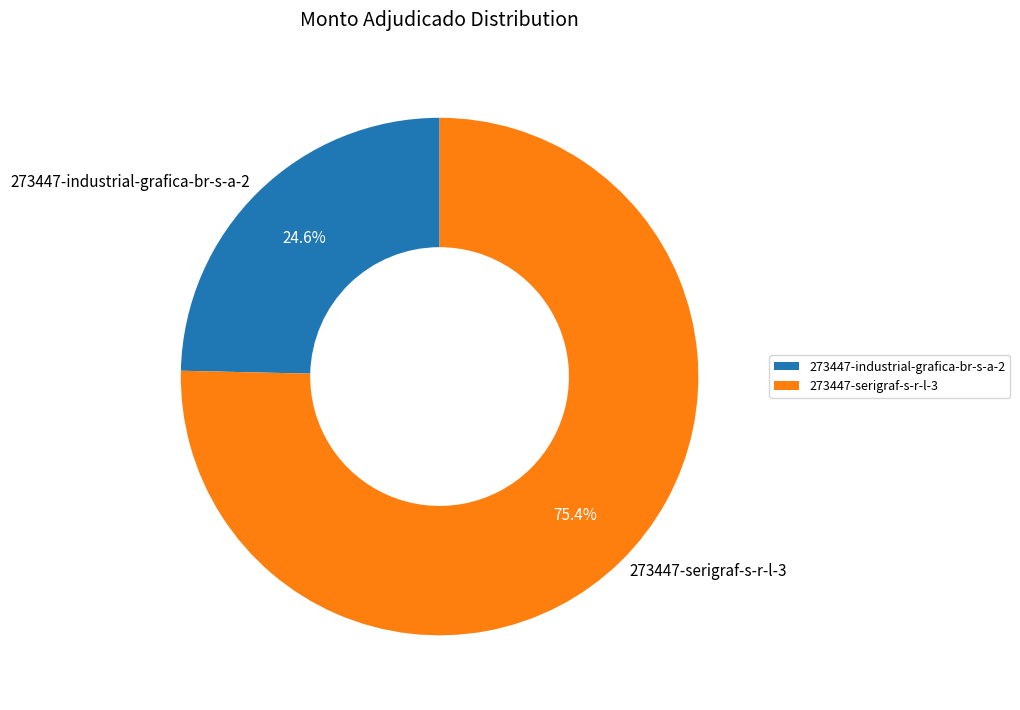

To the nearest percent, what is the combined percentage of 273447-serigraf-s-r-l-3 and 273447-industrial-grafica-br-s-a-2?

100%